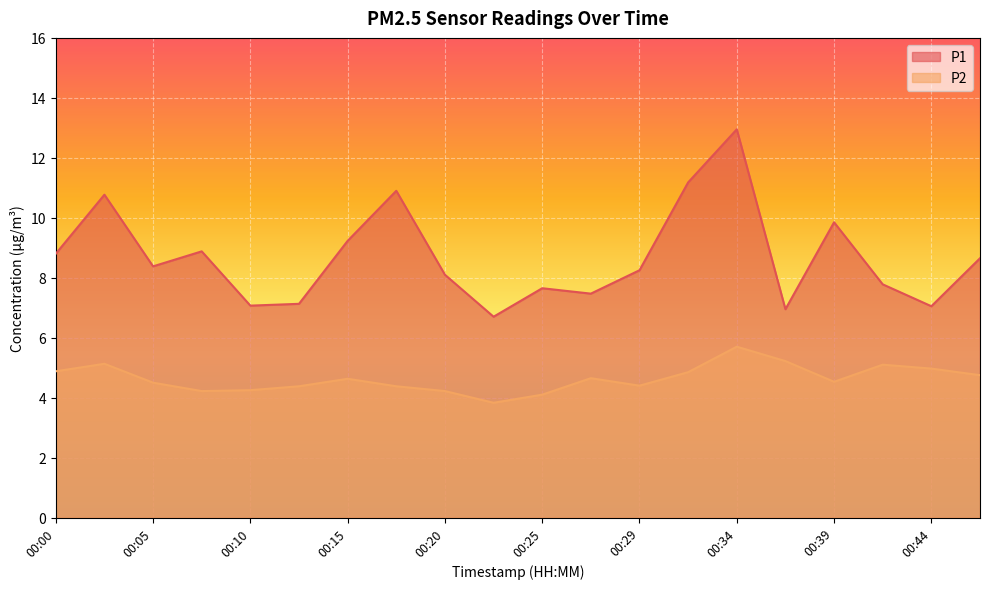

What are all the series names shown in the legend?

P1, P2